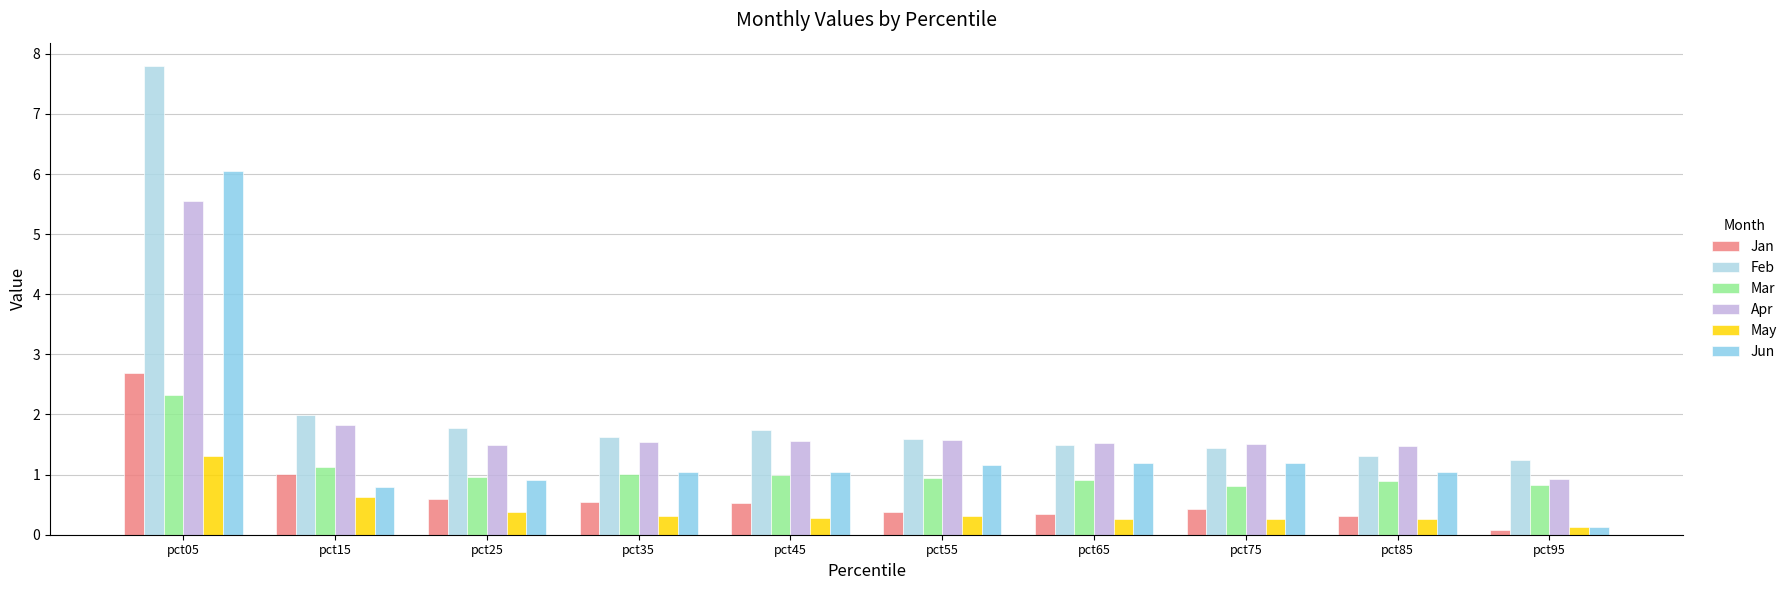

Count the number of data series in this chart.

6